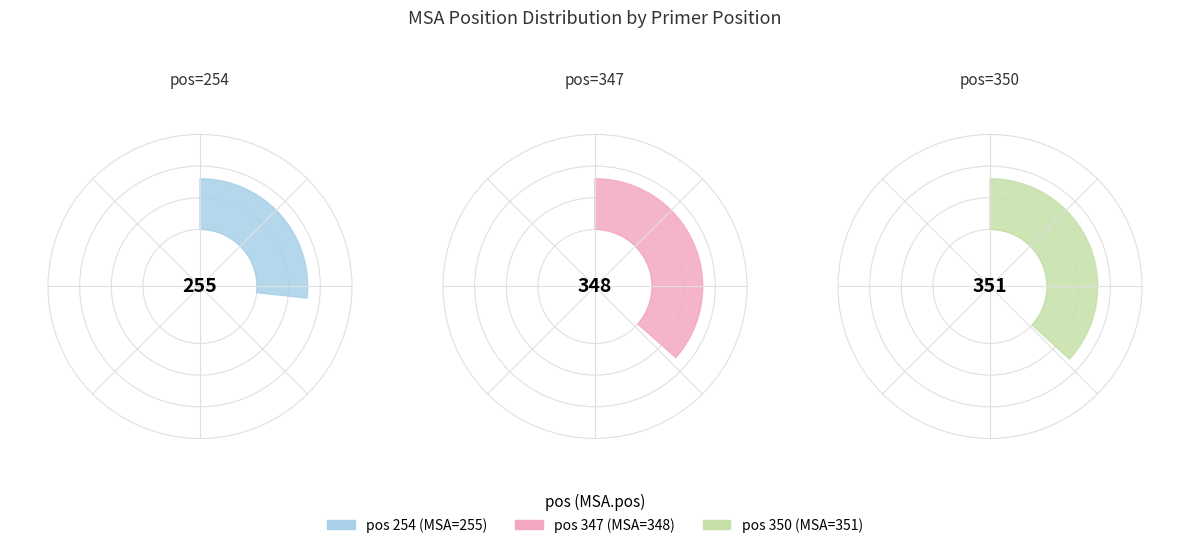

Is there any slice that represents more than half of the pie?

No